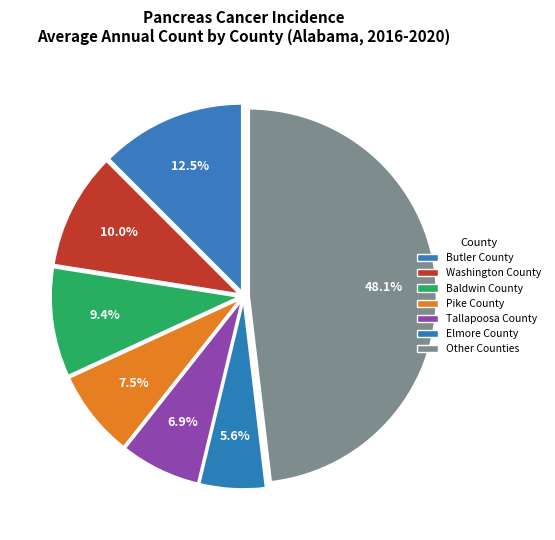

To the nearest percent, what is the average slice percentage?

14%